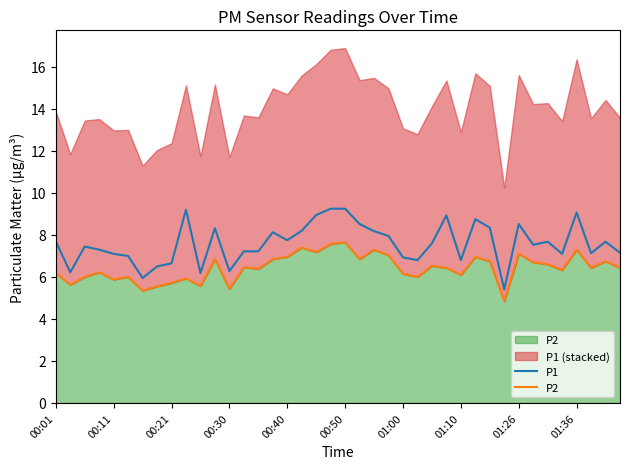

What is the average value of the P1 series?

7.6